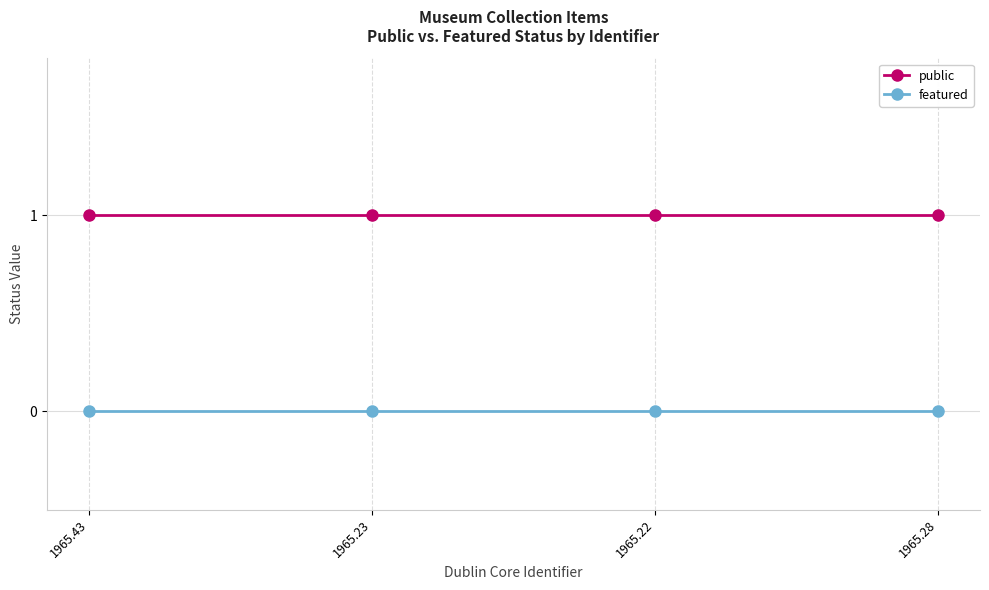

At 1965.22, list the series in order from smallest to largest.

featured, public